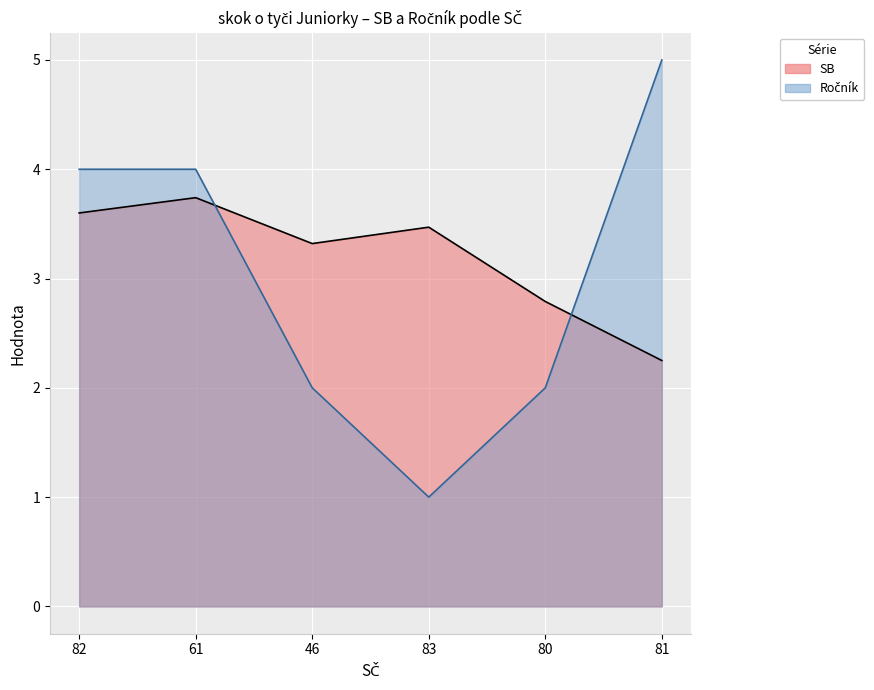

Where is the first local maximum for SB?

61